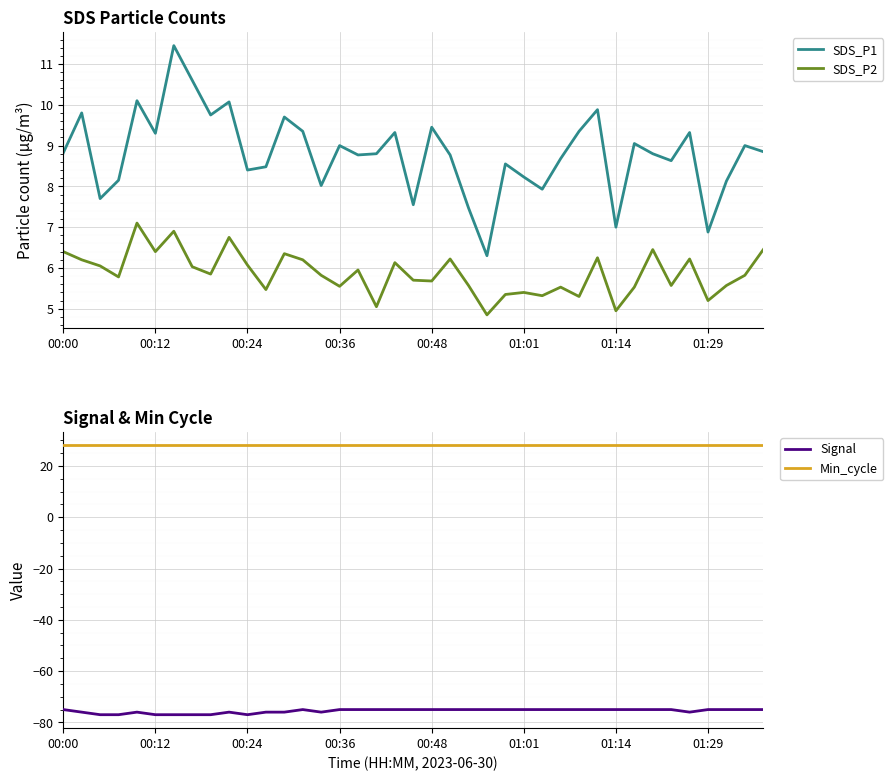

True or false: SDS_P1 and SDS_P2 intersect in this chart.

False